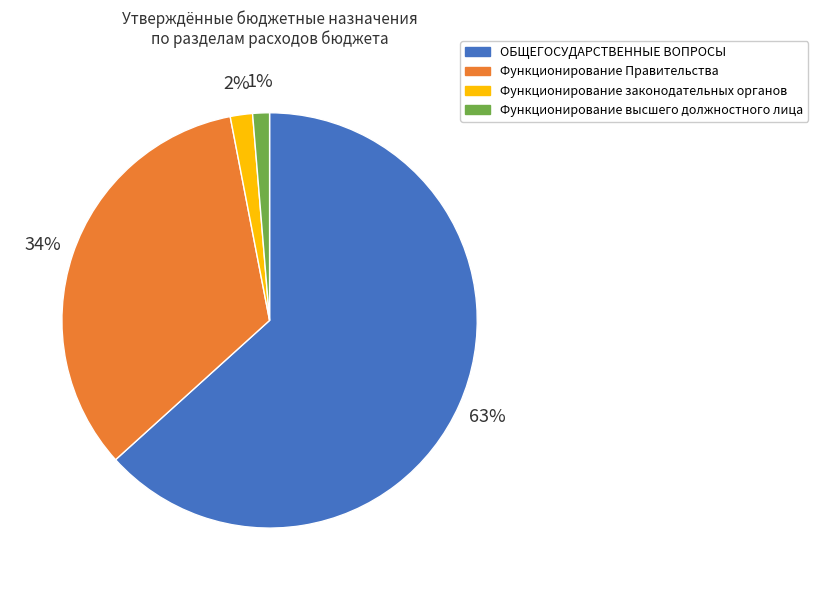

To the nearest percent, what is the difference between the ОБЩЕГОСУДАРСТВЕННЫЕ ВОПРОСЫ and Функционирование высшего должностного лица slice percentages?

62%